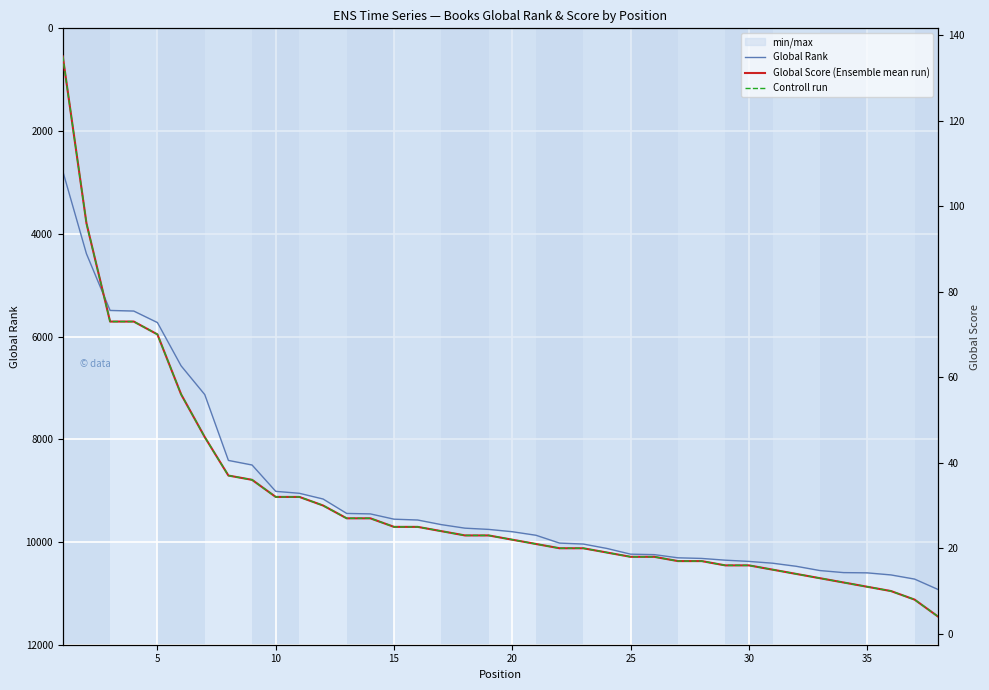

True or false: Controll run and Global Score (Ensemble mean run) cross at least once.

False